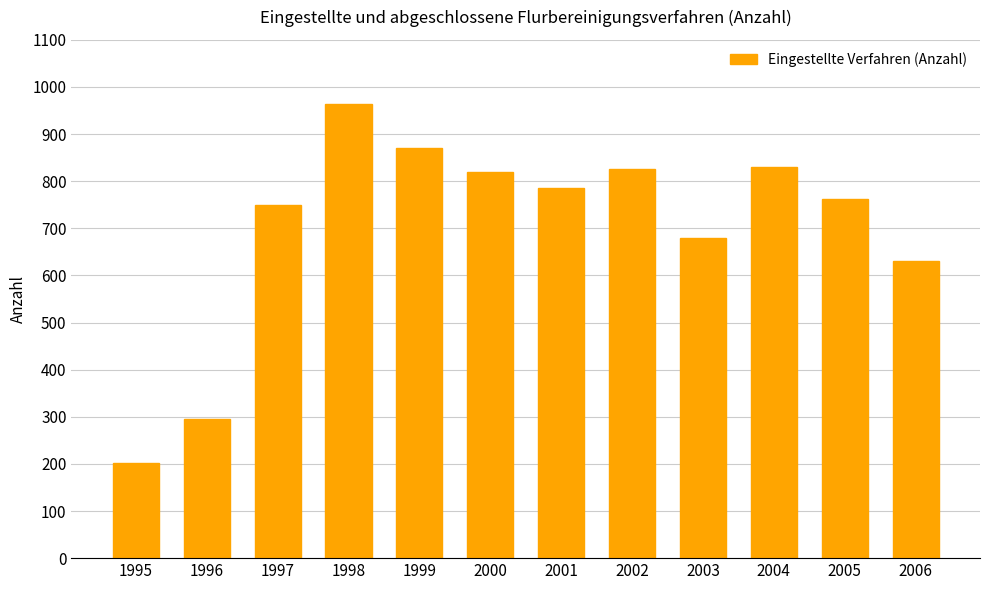

What is the value of the 9th bar from the left?

680